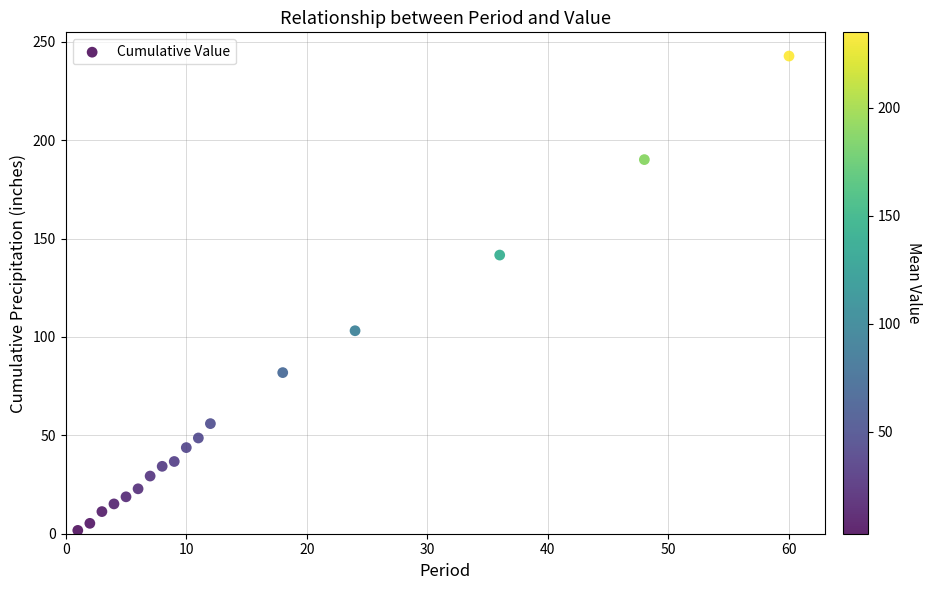

What is the range of X values (max minus min)?

59.0